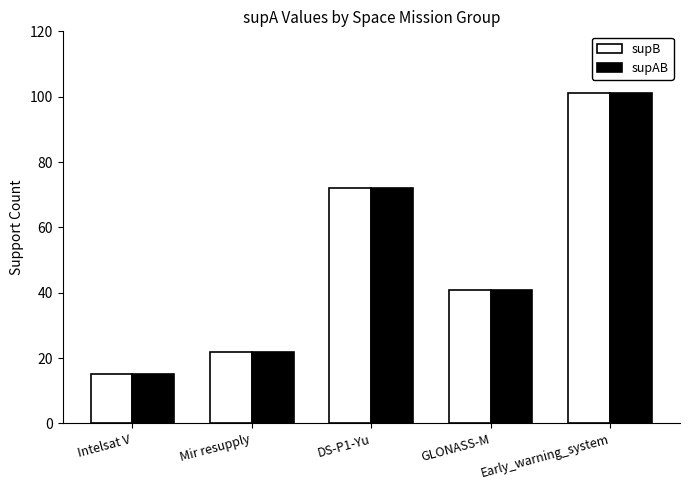

What position from the right is Intelsat V?

5